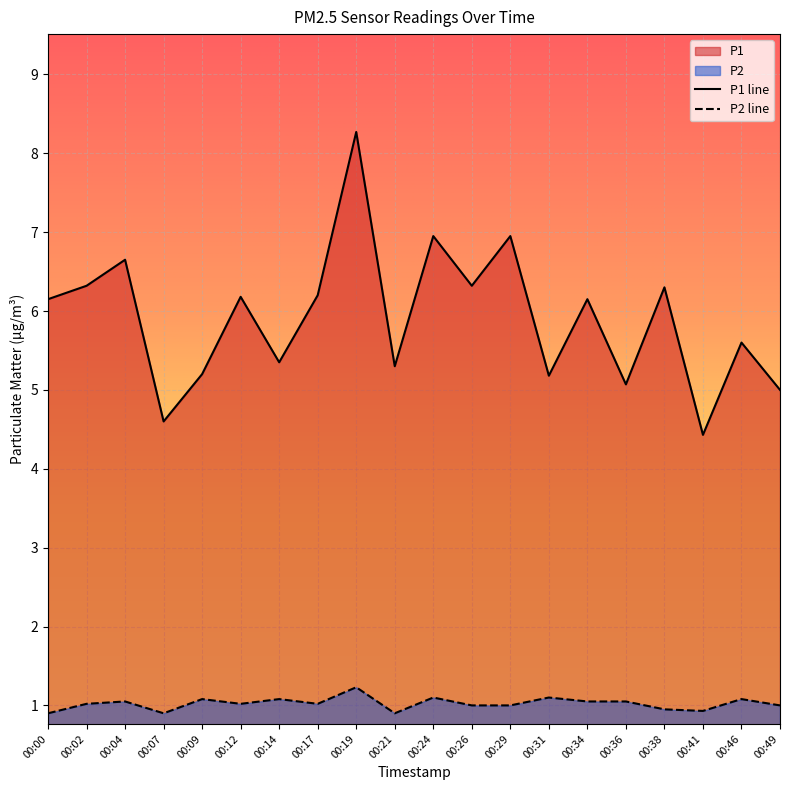

What is the difference between the highest and lowest values at 00:31?

4.1